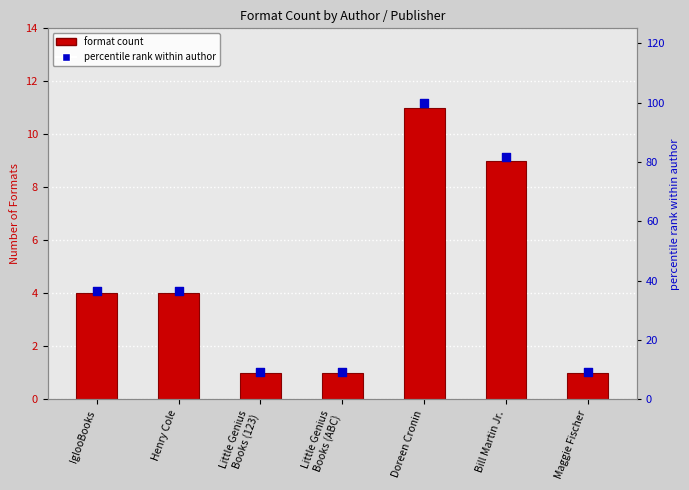

What is the total value across all series at Doreen Cronin?

111.0